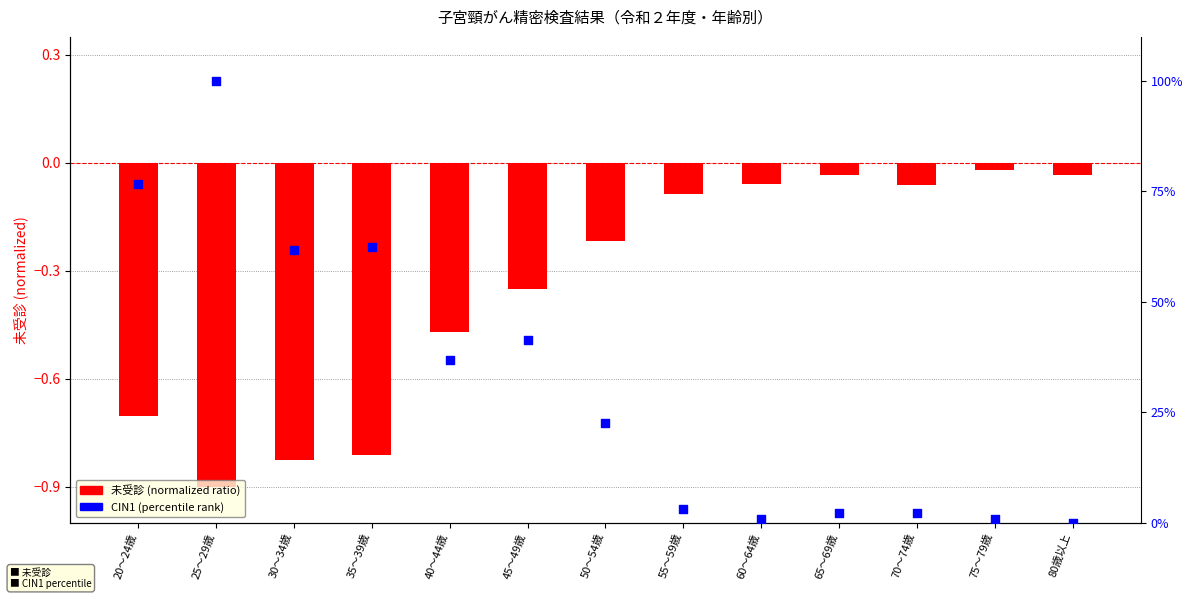

At how many categories does at least one series exceed 10?

7